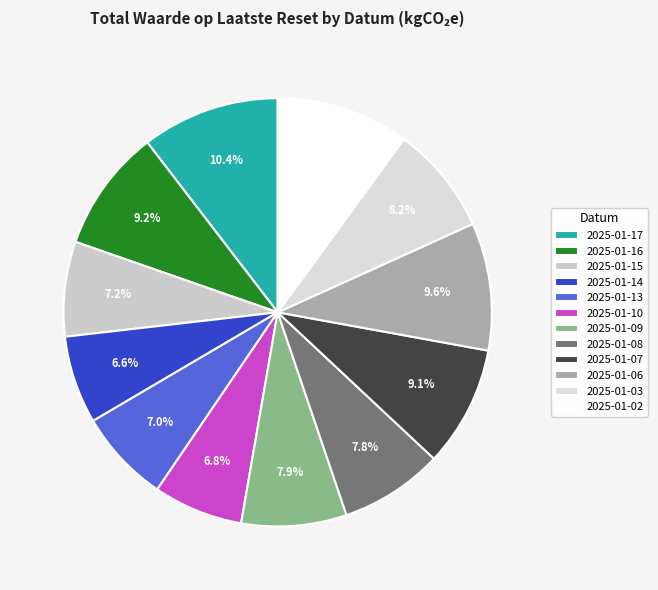

How many slices are in this pie chart?

12